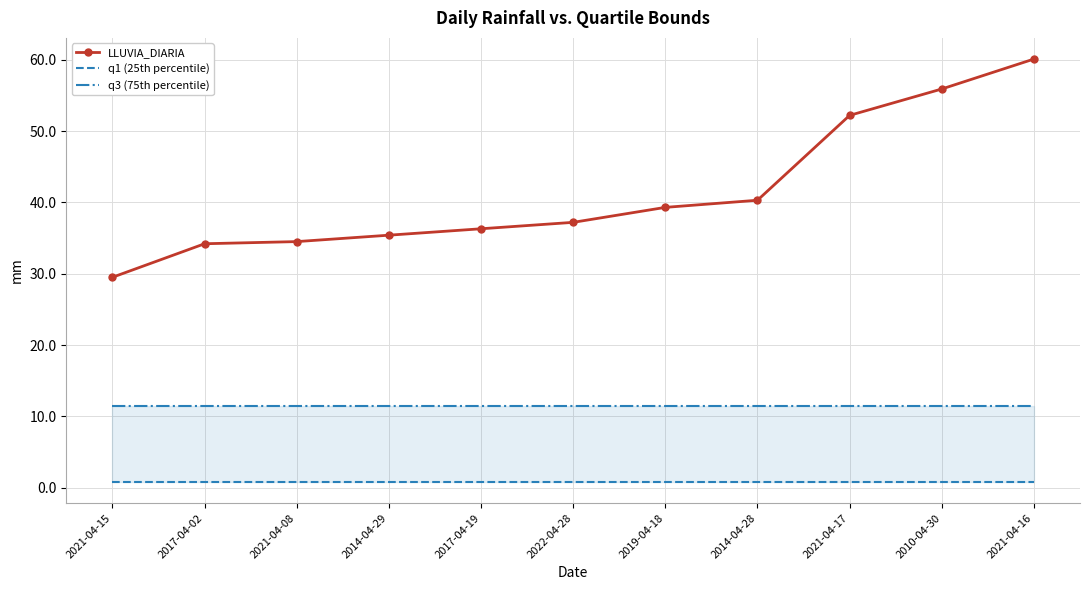

Which label corresponds to the smallest value in the chart?

2021-04-15